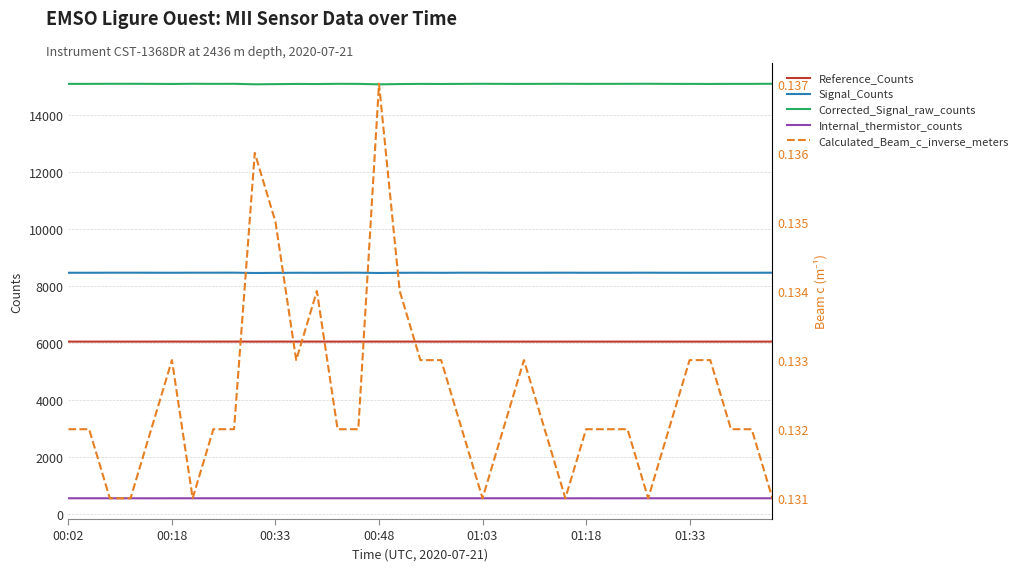

What is the minimum value for Reference_Counts?

6054